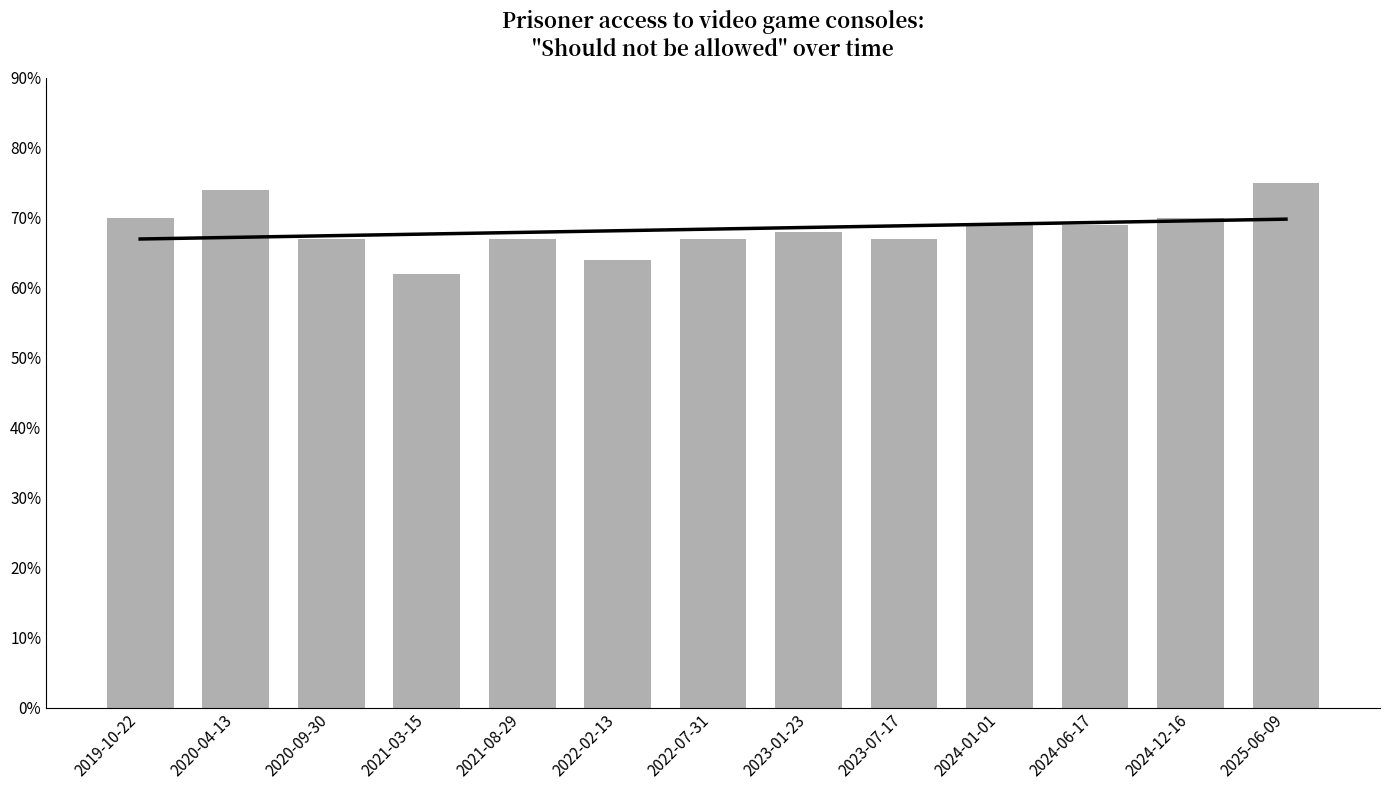

What is the sum of all values?

8.9